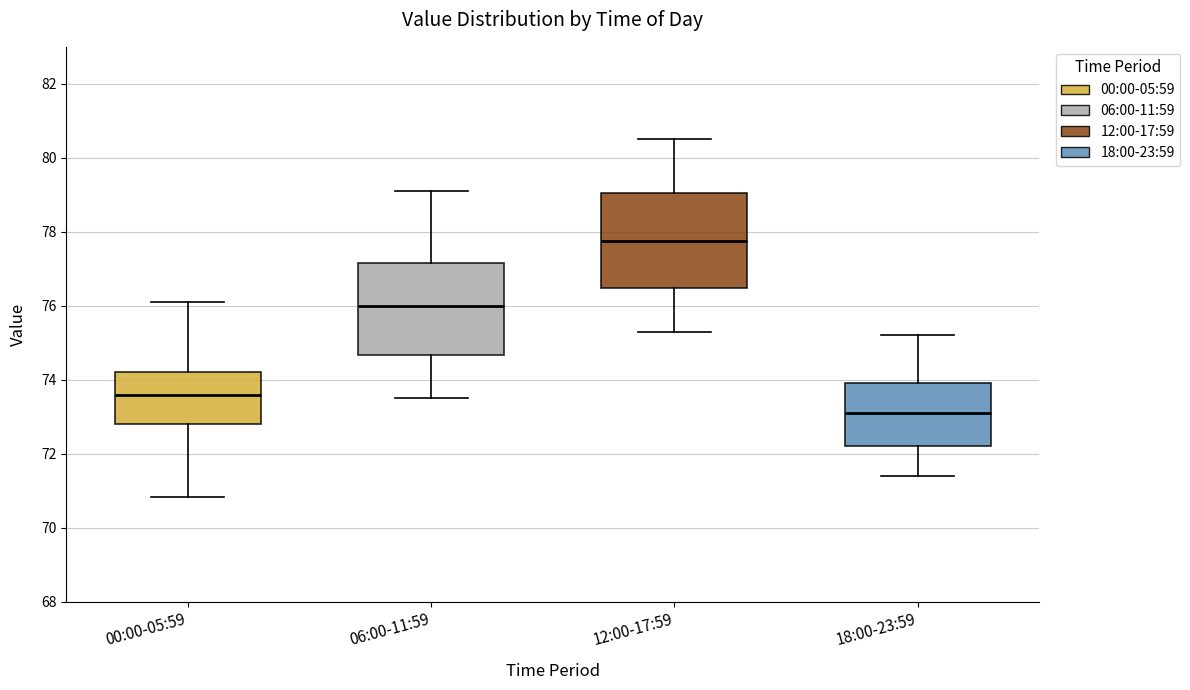

Where is the upper edge of the box for 00:00-05:59 on the y-axis? The values are not printed on the chart, so give them approximately, as read against the axis.

74.2